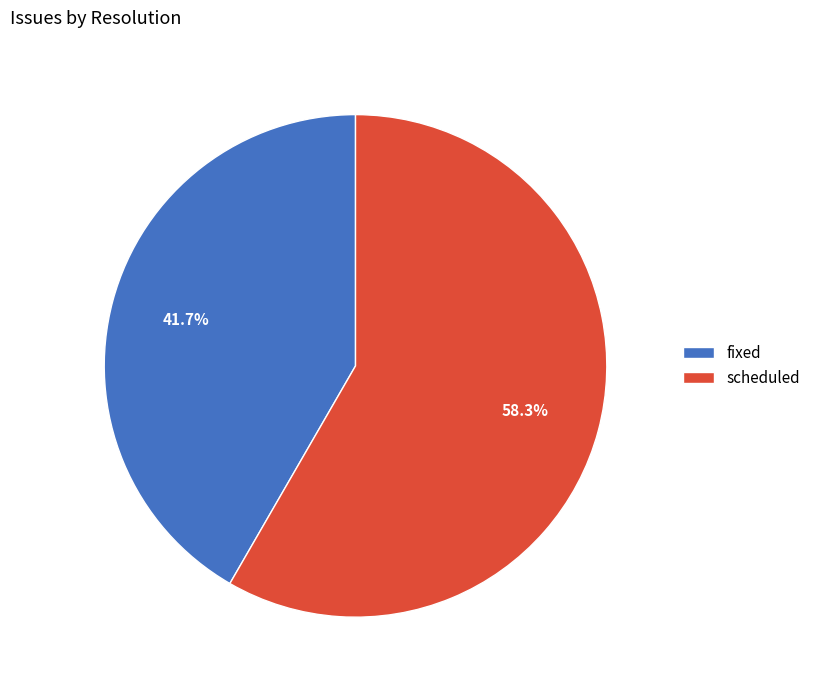

Between scheduled and fixed, which is larger?

scheduled